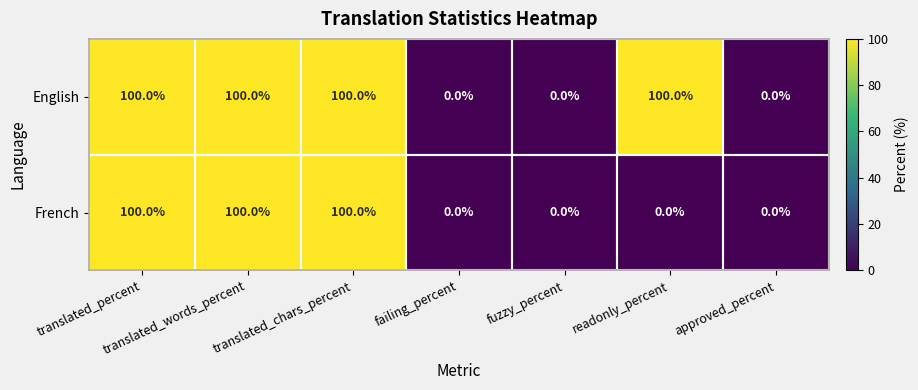

Count the number of categories in the chart.

7